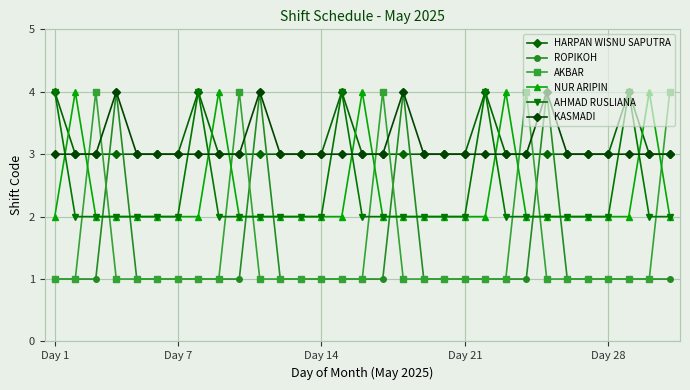

What is the sum of all AKBAR values?

46